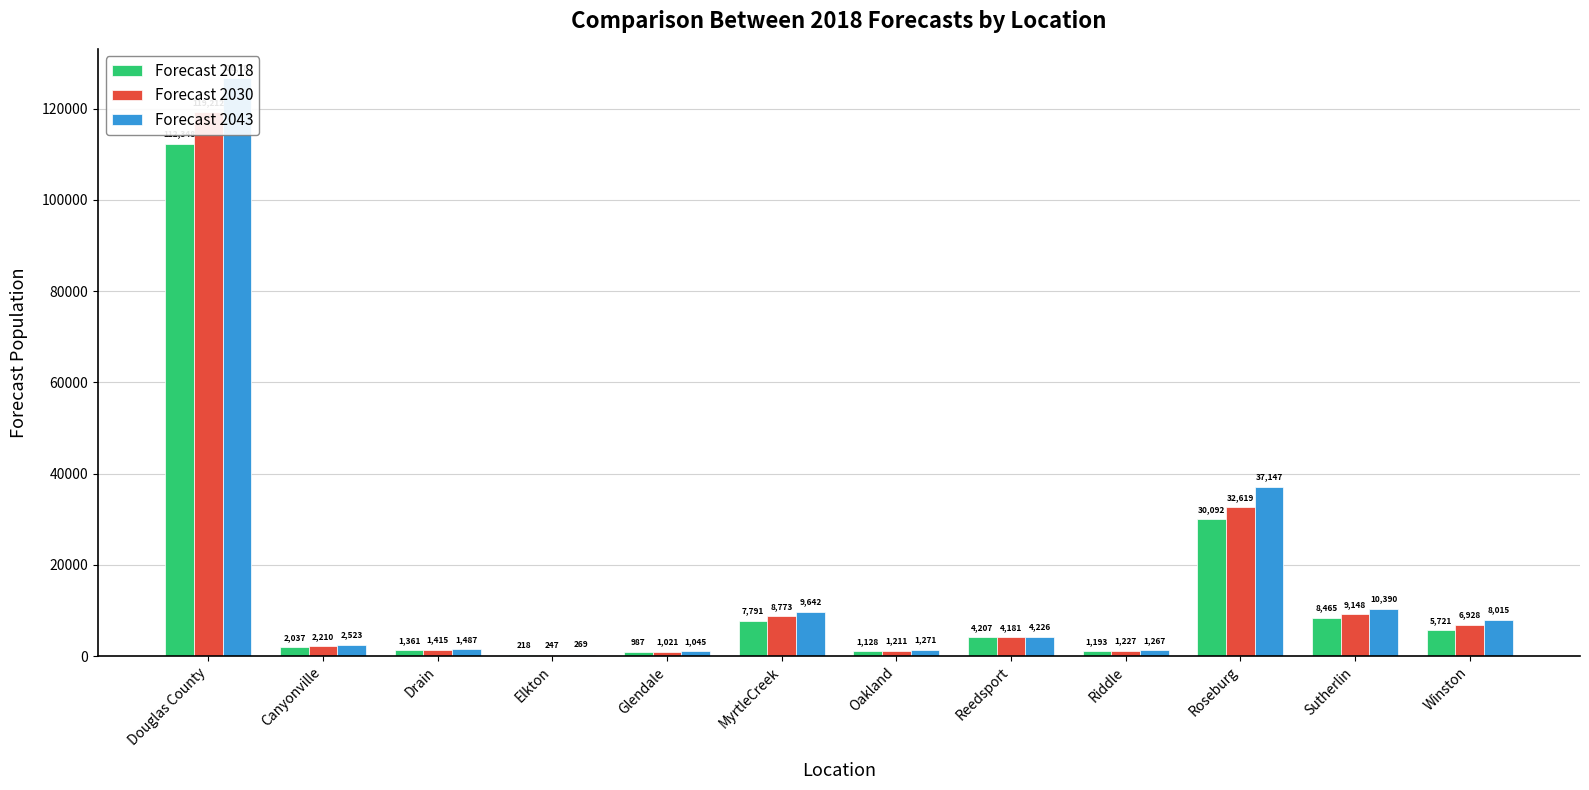

At how many categories does at least one series exceed 41886?

1